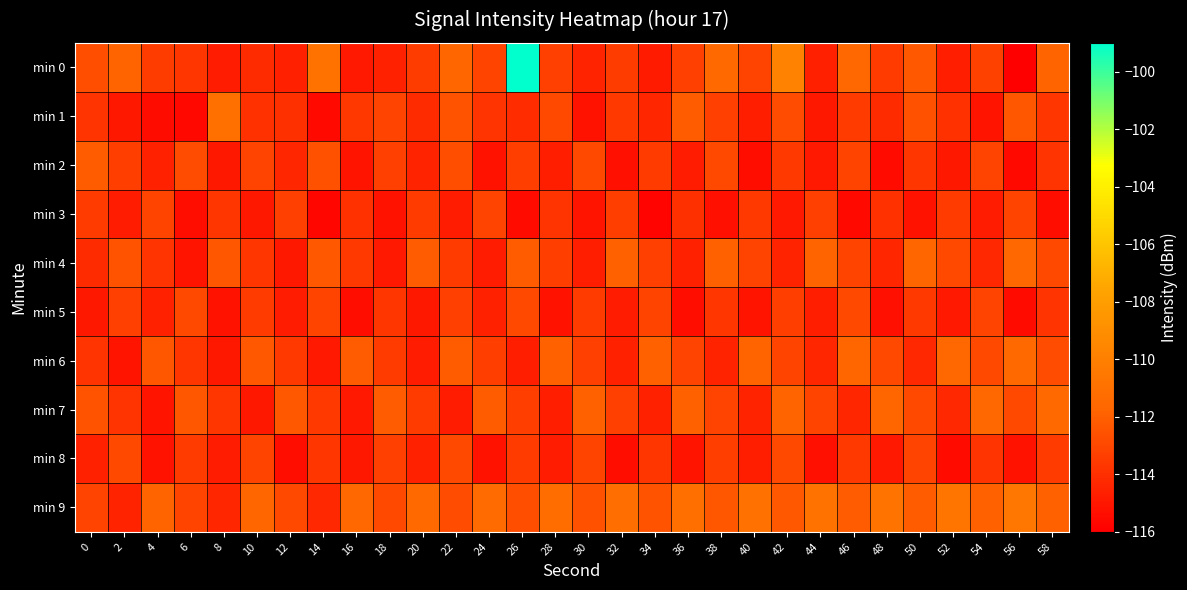

Reading right to left, transcribe all the data shown in this chart.

min 0: 58=-111.8	56=-116.1	54=-113.3	52=-114.7	50=-112.3	48=-113.5	46=-111.7	44=-114.6	42=-109.8	40=-113.2	38=-111.5	36=-113.3	34=-114.8	32=-113.4	30=-114.5	28=-113.3	26=-99.0	24=-113.1	22=-111.7	20=-113.5	18=-114.6	16=-114.9	14=-110.9	12=-114.6	10=-114.2	8=-114.8	6=-113.7	4=-113.4	2=-111.8	0=-112.7
min 1: 58=-113.7	56=-112.4	54=-115.1	52=-113.9	50=-112.6	48=-114.2	46=-113.5	44=-115.0	42=-112.8	40=-114.7	38=-113.3	36=-112.1	34=-114.4	32=-113.6	30=-115.2	28=-112.9	26=-114.1	24=-113.8	22=-112.5	20=-114.2	18=-113.2	16=-113.7	14=-115.5	12=-114.0	10=-113.9	8=-111.0	6=-115.6	4=-115.4	2=-115.0	0=-113.8
min 2: 58=-113.8	56=-115.6	54=-113.2	52=-115.0	50=-113.7	48=-115.5	46=-113.1	44=-114.9	42=-113.6	40=-115.4	38=-113.0	36=-114.8	34=-113.5	32=-115.3	30=-112.9	28=-114.7	26=-113.4	24=-115.2	22=-112.7	20=-114.5	18=-113.3	16=-115.1	14=-112.6	12=-114.4	10=-113.2	8=-115.0	6=-112.8	4=-114.6	2=-113.4	0=-112.1
min 3: 58=-115.4	56=-113.1	54=-114.8	52=-113.5	50=-115.2	48=-113.9	46=-115.6	44=-113.3	42=-114.9	40=-113.6	38=-115.3	36=-114.0	34=-115.8	32=-113.4	30=-115.1	28=-113.8	26=-115.5	24=-113.2	22=-114.8	20=-113.5	18=-115.2	16=-113.9	14=-115.7	12=-113.3	10=-115.0	8=-113.7	6=-115.4	4=-113.1	2=-114.8	0=-113.5
min 4: 58=-112.9	56=-111.6	54=-114.3	52=-113.0	50=-111.7	48=-114.4	46=-113.1	44=-111.8	42=-114.5	40=-113.2	38=-111.9	36=-114.6	34=-113.3	32=-112.0	30=-114.7	28=-113.4	26=-112.1	24=-114.8	22=-113.5	20=-112.2	18=-114.9	16=-113.6	14=-112.3	12=-115.0	10=-113.7	8=-112.4	6=-115.1	4=-113.8	2=-112.5	0=-114.2
min 5: 58=-113.8	56=-115.5	54=-113.2	52=-114.9	50=-113.6	48=-115.3	46=-113.0	44=-114.7	42=-113.4	40=-115.1	38=-113.7	36=-115.4	34=-113.1	32=-114.8	30=-113.5	28=-115.2	26=-112.9	24=-114.6	22=-113.3	20=-115.0	18=-113.7	16=-115.4	14=-113.1	12=-114.8	10=-113.5	8=-115.2	6=-112.9	4=-114.6	2=-113.3	0=-115.0
min 6: 58=-112.8	56=-111.5	54=-112.9	52=-111.6	50=-114.3	48=-113.0	46=-111.7	44=-114.4	42=-113.1	40=-111.8	38=-114.5	36=-113.2	34=-111.9	32=-114.6	30=-113.3	28=-112.0	26=-114.7	24=-113.4	22=-112.1	20=-114.8	18=-113.5	16=-112.2	14=-114.9	12=-113.6	10=-112.3	8=-115.0	6=-113.7	4=-112.4	2=-115.1	0=-113.8
min 7: 58=-111.5	56=-112.9	54=-111.6	52=-114.3	50=-113.0	48=-111.7	46=-114.4	44=-113.1	42=-111.8	40=-114.5	38=-113.2	36=-111.9	34=-114.6	32=-113.3	30=-112.0	28=-114.7	26=-113.4	24=-112.1	22=-114.8	20=-113.5	18=-112.2	16=-114.9	14=-113.6	12=-112.3	10=-115.0	8=-113.7	6=-112.4	4=-115.1	2=-113.8	0=-112.5
min 8: 58=-113.5	56=-115.2	54=-113.8	52=-115.5	50=-113.2	48=-114.9	46=-113.6	44=-115.3	42=-113.0	40=-114.7	38=-113.4	36=-115.1	34=-113.7	32=-115.4	30=-113.1	28=-114.8	26=-113.5	24=-115.2	22=-112.9	20=-114.6	18=-113.3	16=-115.0	14=-113.7	12=-115.4	10=-113.1	8=-114.8	6=-113.5	4=-115.2	2=-112.9	0=-114.6
min 9: 58=-111.9	56=-110.6	54=-112.0	52=-110.7	50=-112.1	48=-110.8	46=-112.2	44=-110.9	42=-112.3	40=-111.0	38=-112.4	36=-111.1	34=-112.5	32=-111.2	30=-112.6	28=-111.3	26=-112.7	24=-111.4	22=-112.8	20=-111.5	18=-112.9	16=-111.6	14=-114.3	12=-113.0	10=-111.7	8=-114.4	6=-113.1	4=-111.8	2=-114.5	0=-113.2